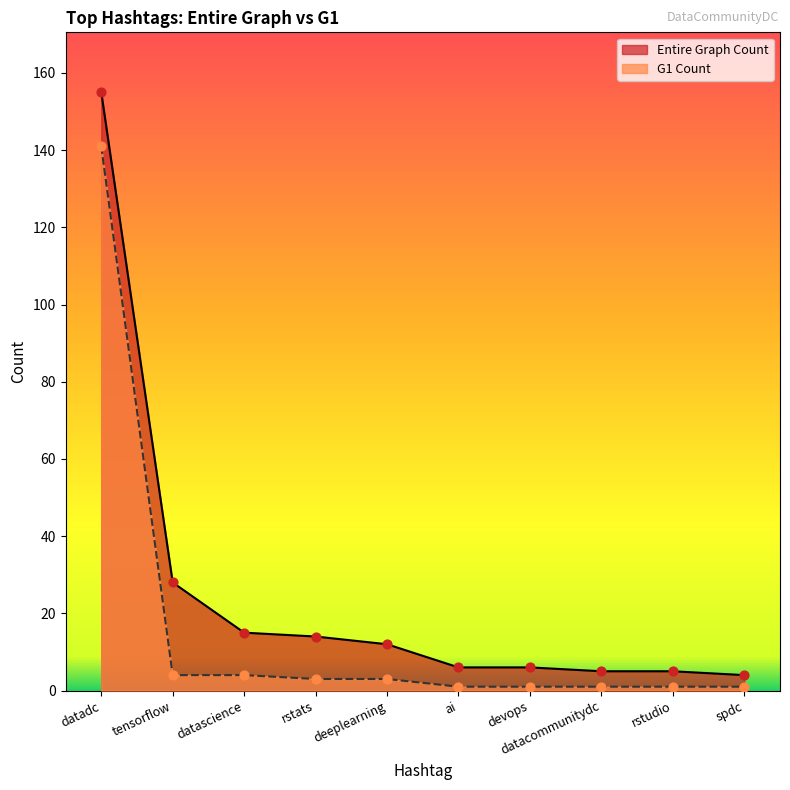

Which series contains the lowest Y value?

G1 Count